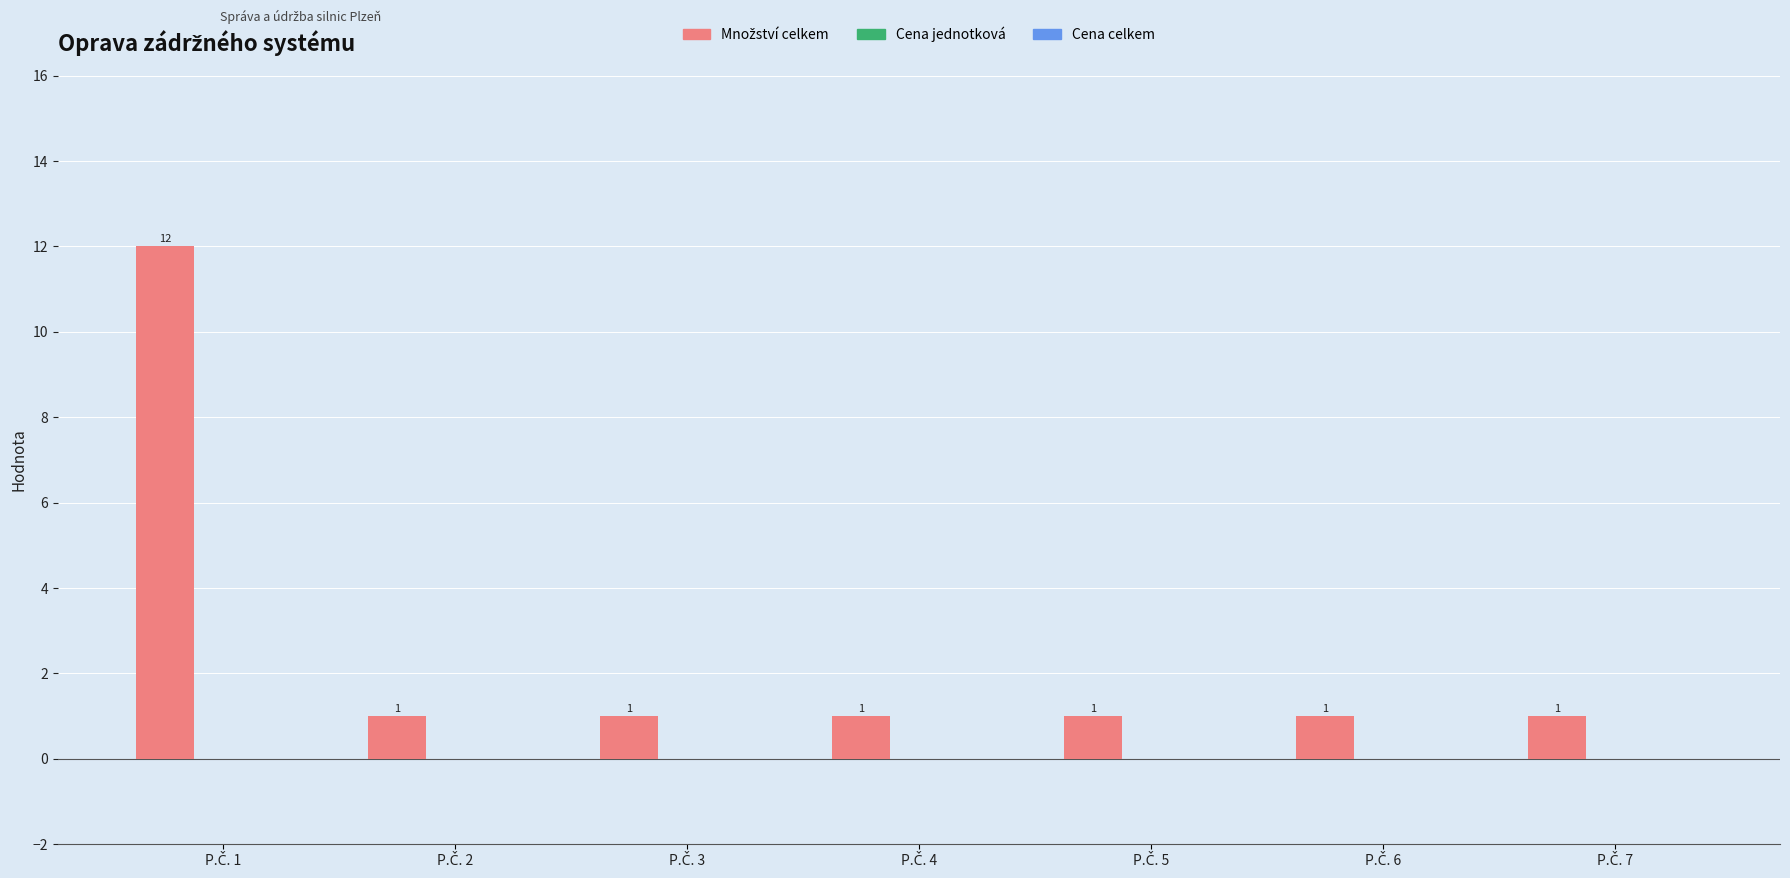

Reading left to right, what are all the values shown in this chart?

12	1	1	1	1	1	1